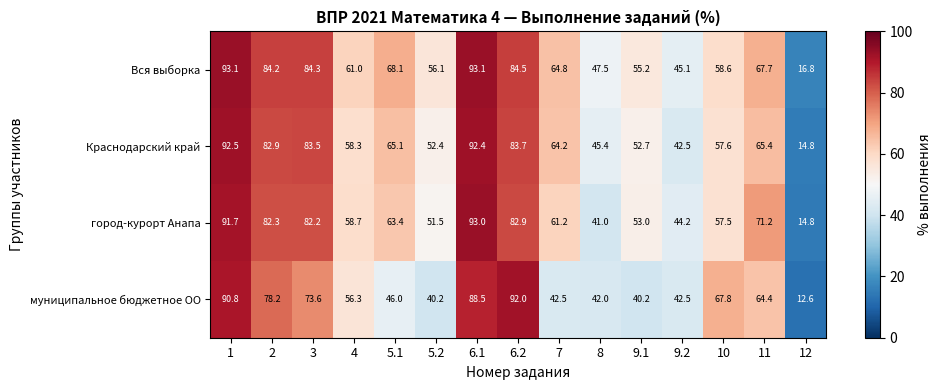

Is it true that муниципальное бюджетное ОО equals 42.5 at 7?

True